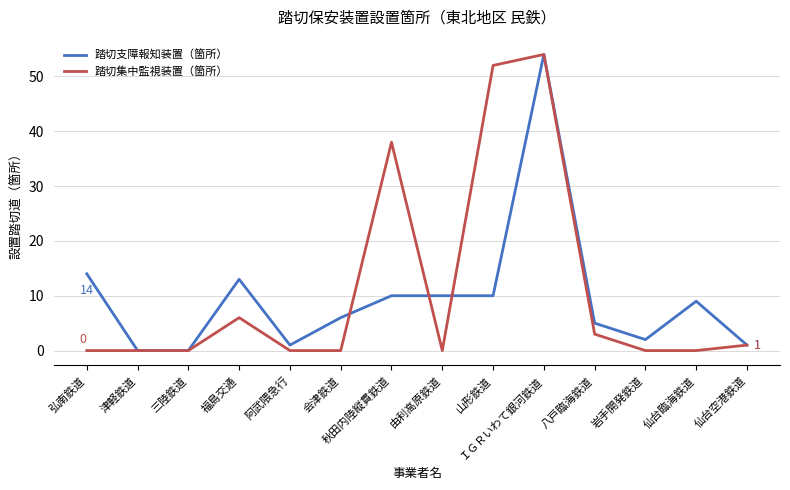

Is it true that 踏切支障報知装置（箇所） equals 3 at 会津鉄道?

False